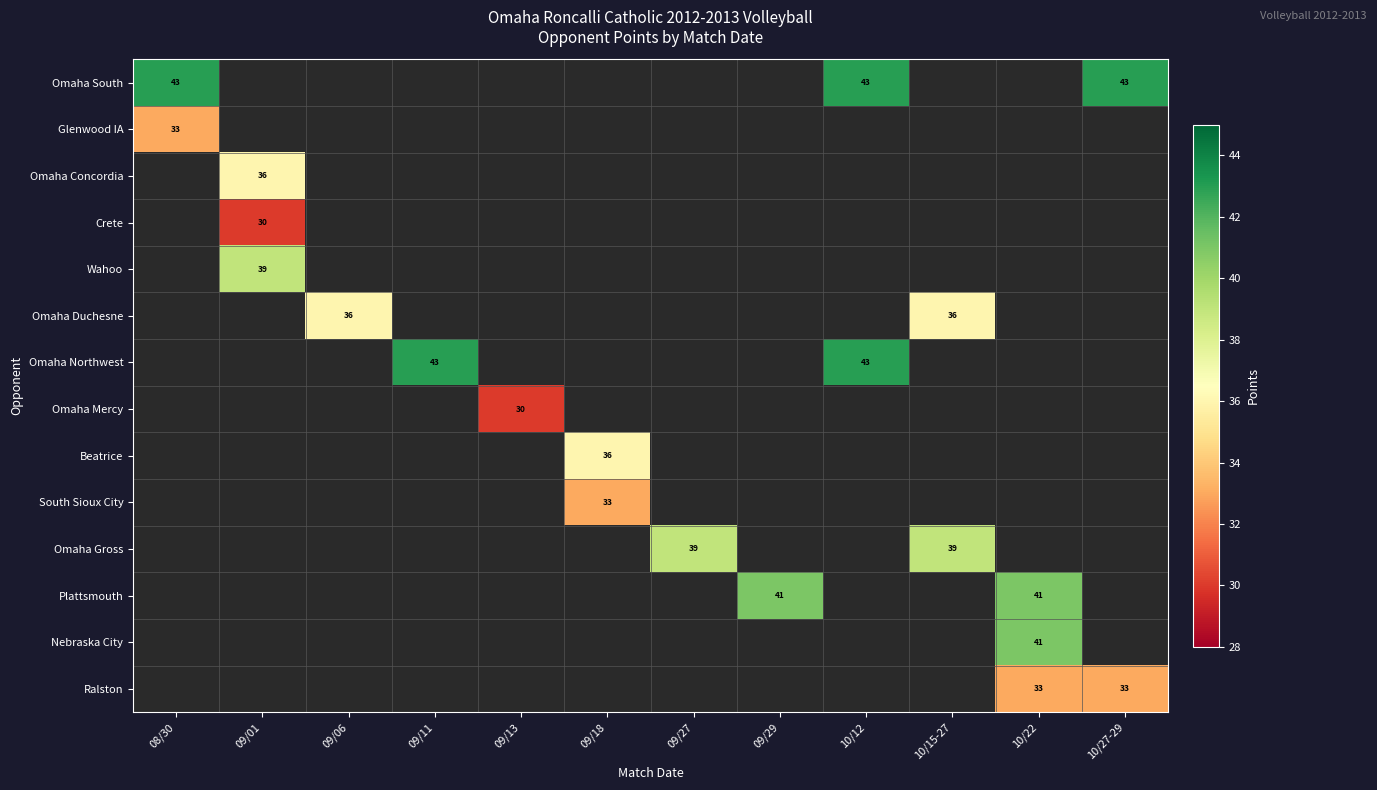

The value of Plattsmouth at 09/29 is 41. True or false?

True